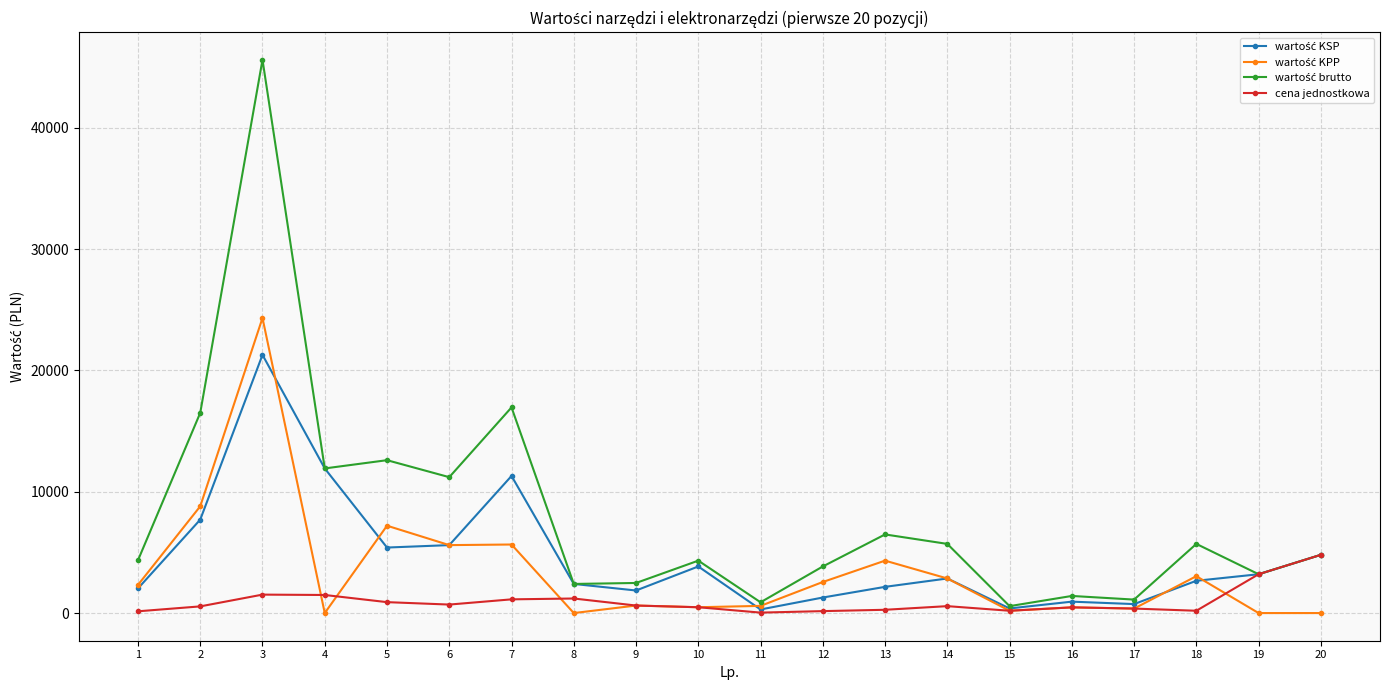

At which category is the sum across all series the highest?

3